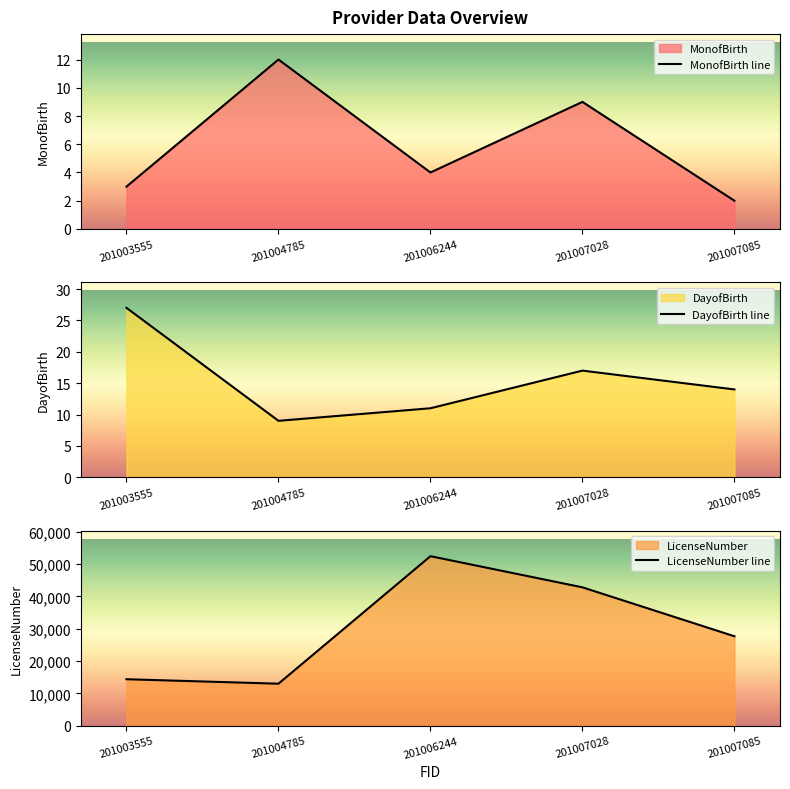

Between 201004785 and 201006244, which is larger?

201004785